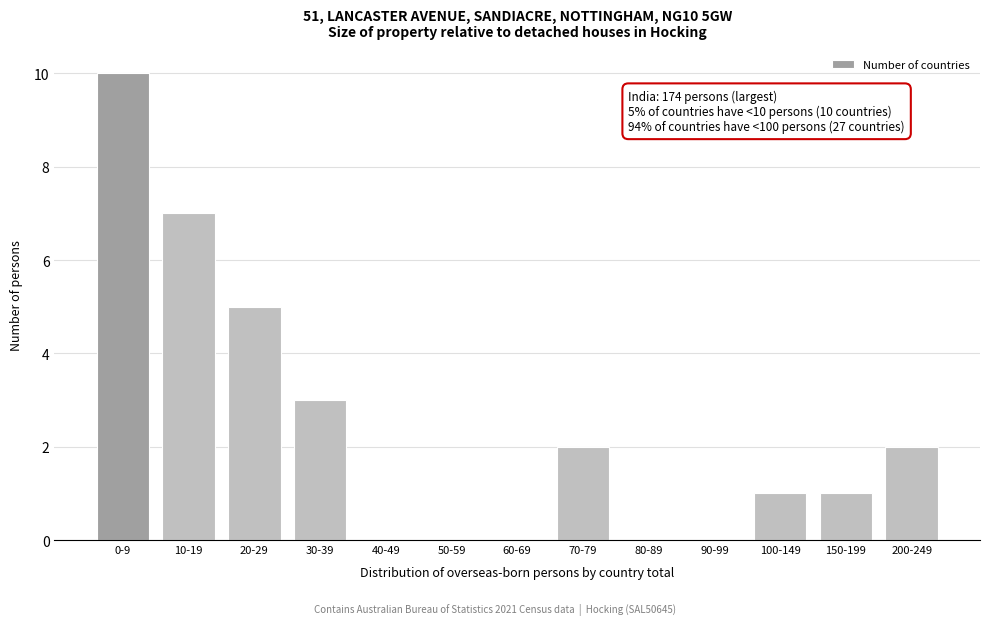

Reading left to right, transcribe all the data shown in this chart.

0-9=10	10-19=7	20-29=5	30-39=3	40-49=0	50-59=0	60-69=0	70-79=2	80-89=0	90-99=0	100-149=1	150-199=1	200-249=2